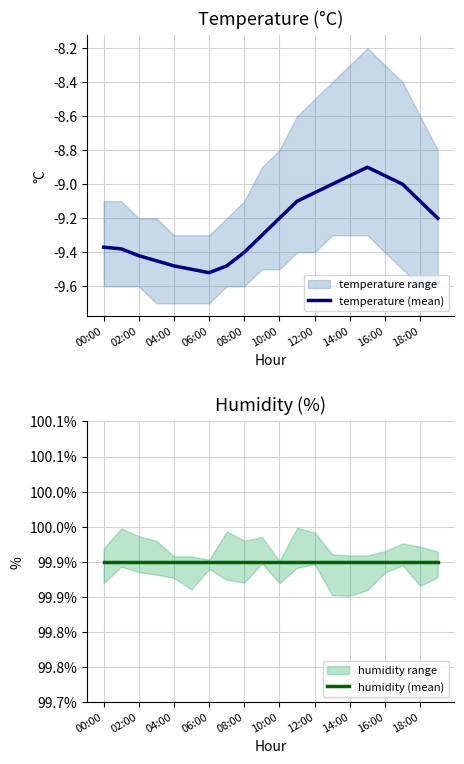

True or false: temperature (mean) and humidity (mean) intersect in this chart.

False